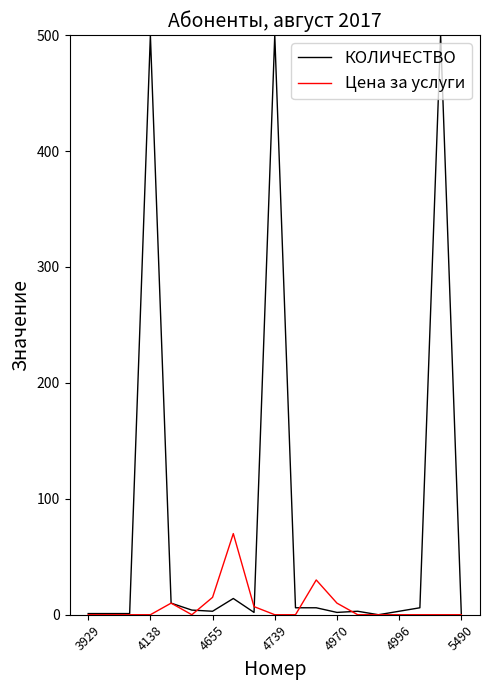

How many lines are shown in the chart?

2